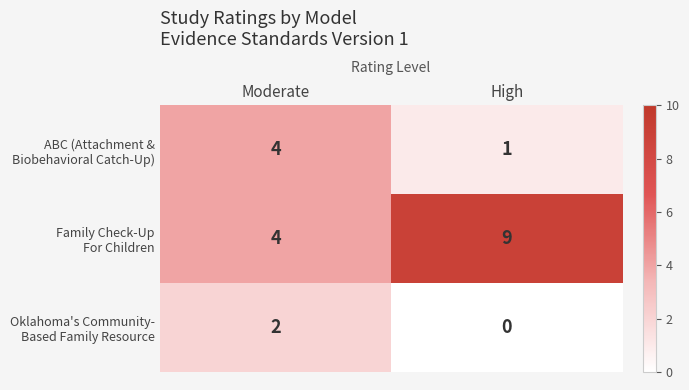

Which label corresponds to the largest value in the chart?

High